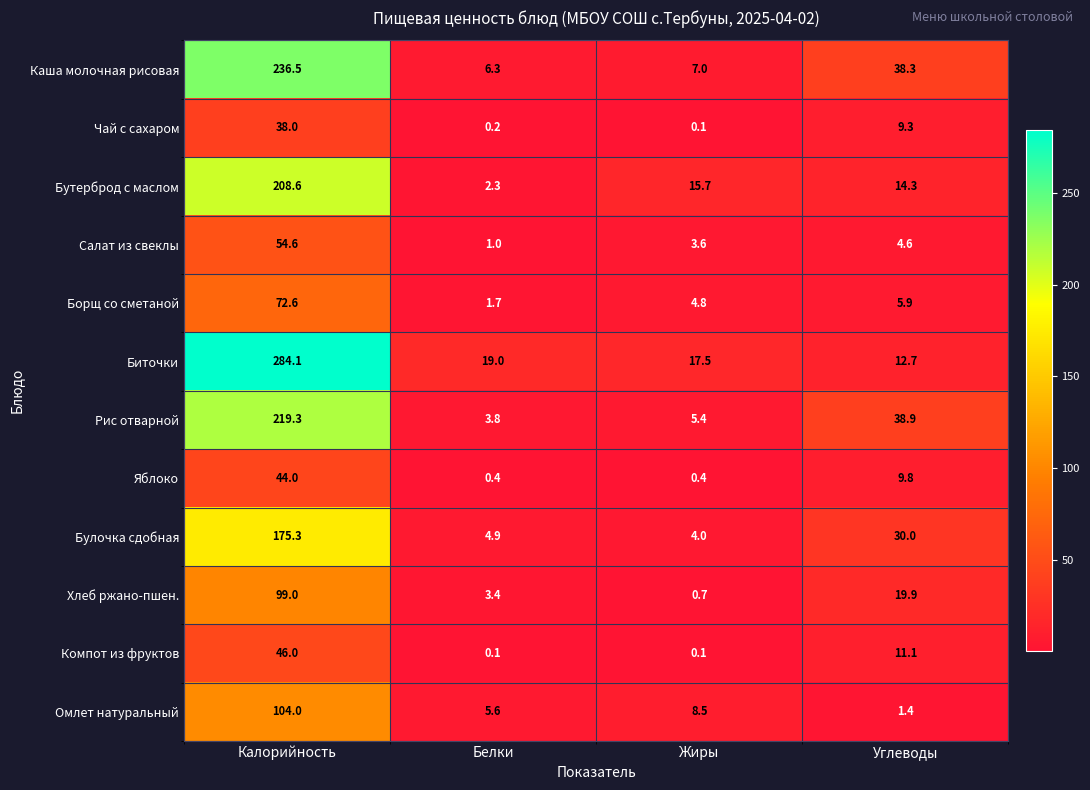

What is the minimum value for Биточки?

12.7